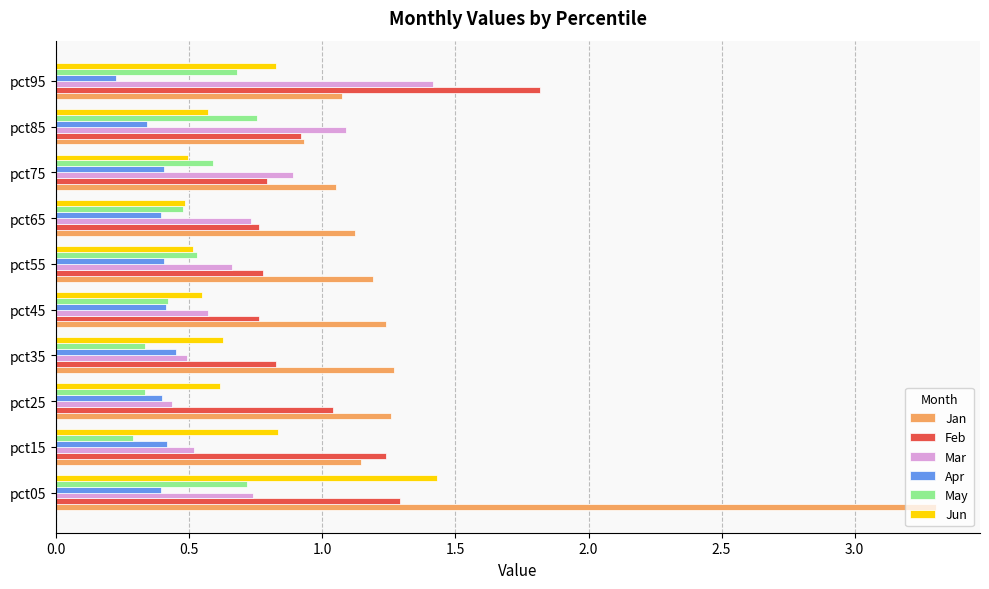

What is the sum of the Mar values at pct65 and pct95?

2.1